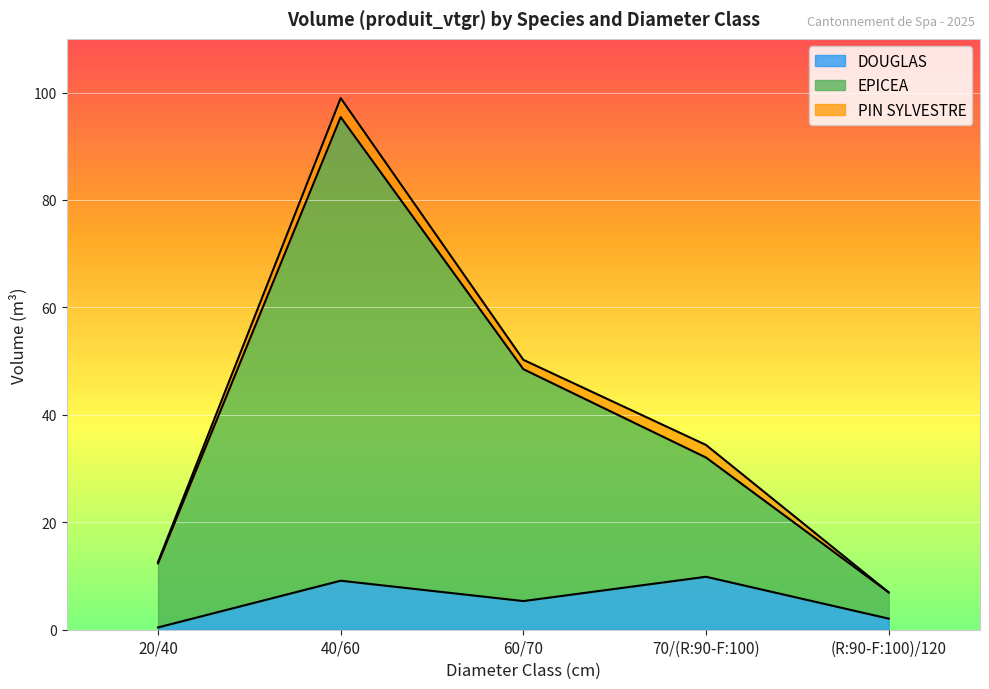

At which category is the sum across all series the highest?

40/60